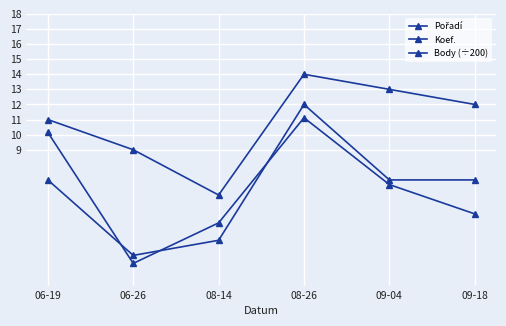

Where is the first local maximum for Koef.?

08-26